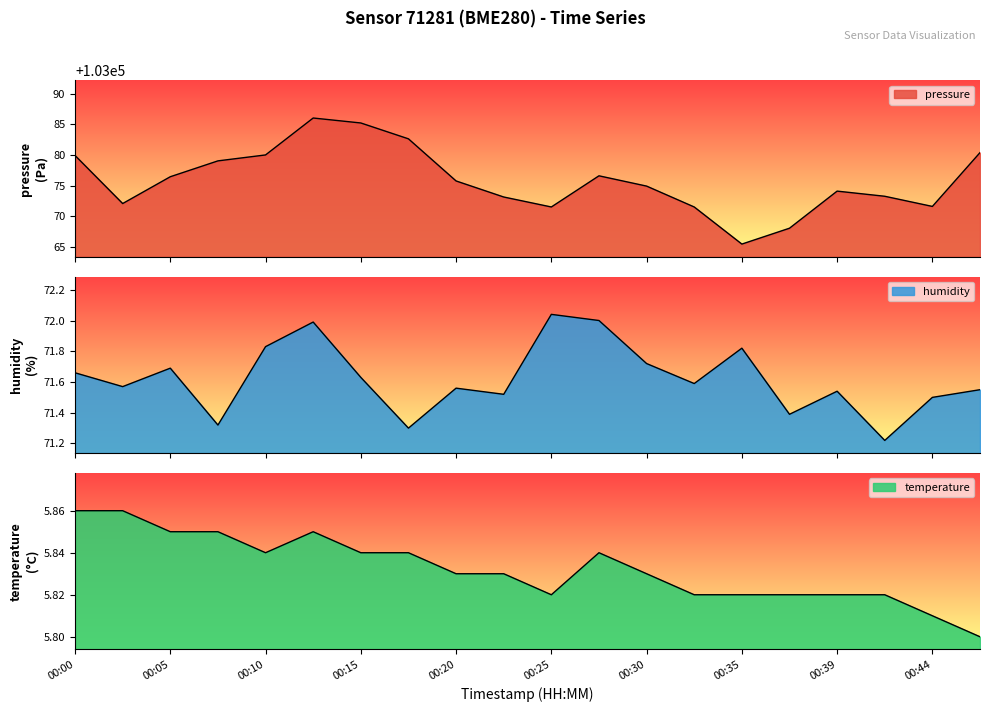

In pressure, how many points are lower than both neighbors (excluding endpoints)?

4